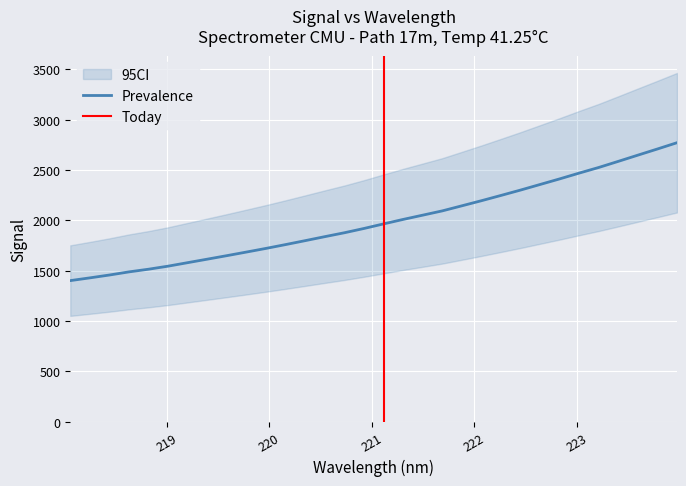

How many lines are shown in the chart?

1